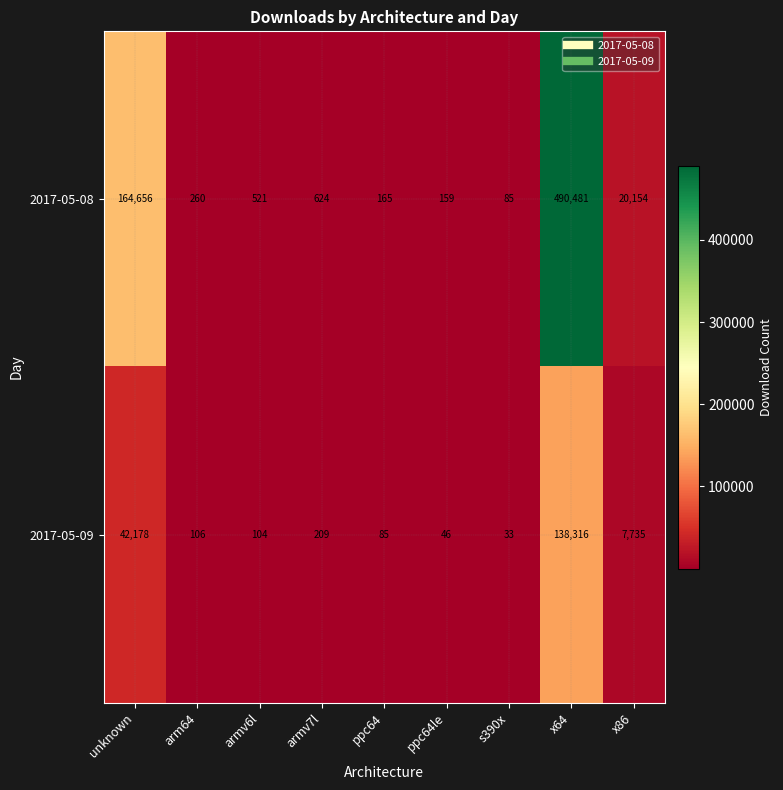

Reading left to right, extract all data points from this chart.

2017-05-08: 164656	260	521	624	165	159	85	490481	20154
2017-05-09: 42178	106	104	209	85	46	33	138316	7735